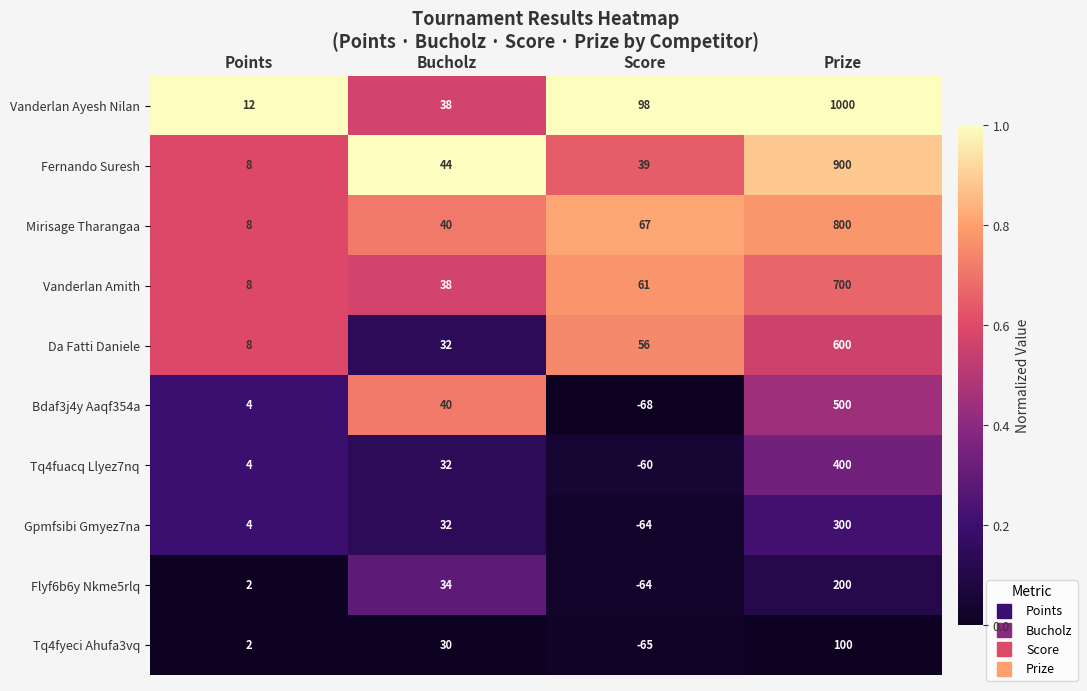

List the series in order of their peak value, highest first.

Vanderlan Ayesh Nilan, Fernando Suresh, Mirisage Tharangaa, Vanderlan Amith, Da Fatti Daniele, Bdaf3j4y Aaqf354a, Tq4fuacq Llyez7nq, Gpmfsibi Gmyez7na, Flyf6b6y Nkme5rlq, Tq4fyeci Ahufa3vq